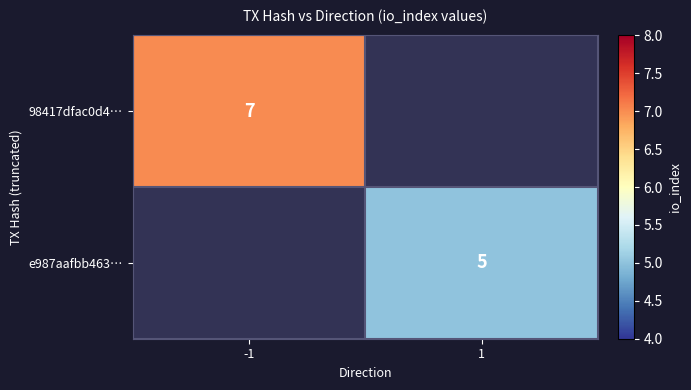

The 98417dfac0d4… series shows 7 at -1. True or false?

True